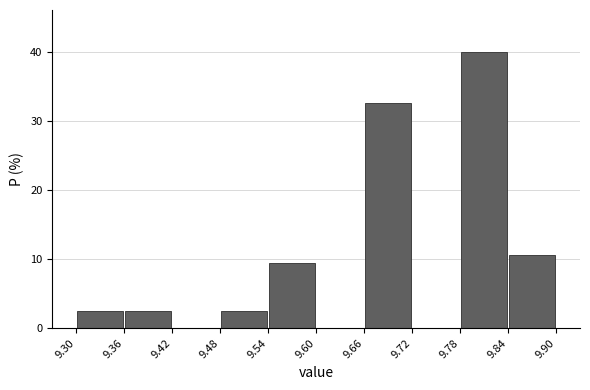

Reading left to right, list every bar in this chart as the range it spans on the x-axis followed by its height. The values are not printed on the chart, so give them approximately, as read against the axis.

9.30 to 9.36: 3
9.36 to 9.42: 3
9.42 to 9.48: 0
9.48 to 9.54: 3
9.54 to 9.60: 9
9.60 to 9.66: 0
9.66 to 9.72: 33
9.72 to 9.78: 0
9.78 to 9.84: 40
9.84 to 9.90: 11